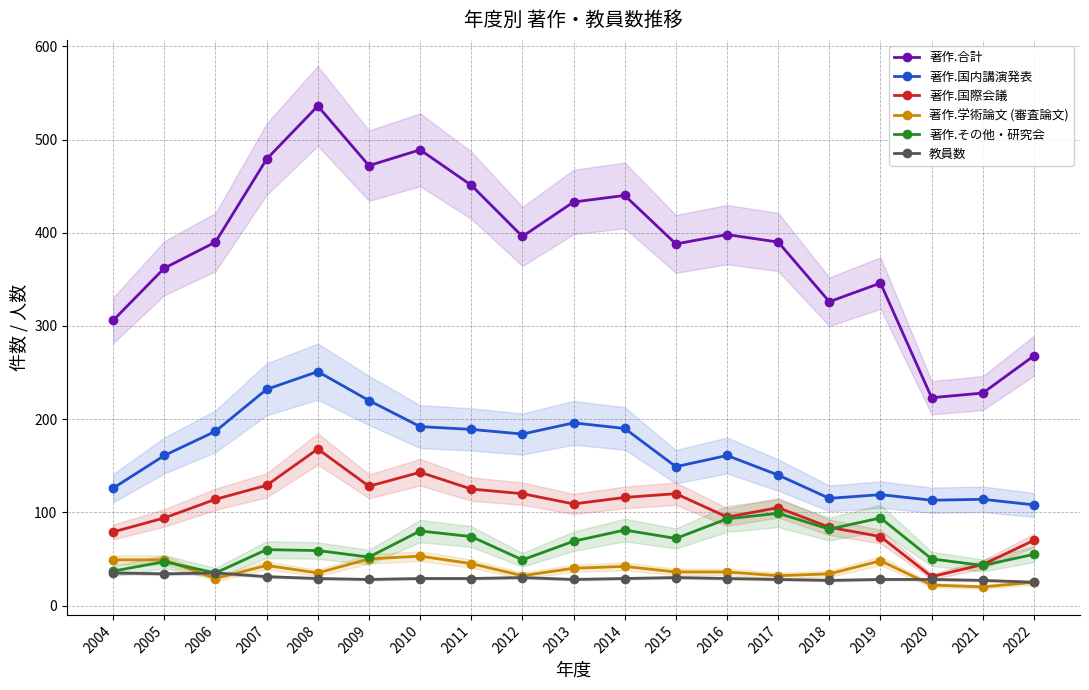

Which category has the lowest value across all series?

2021